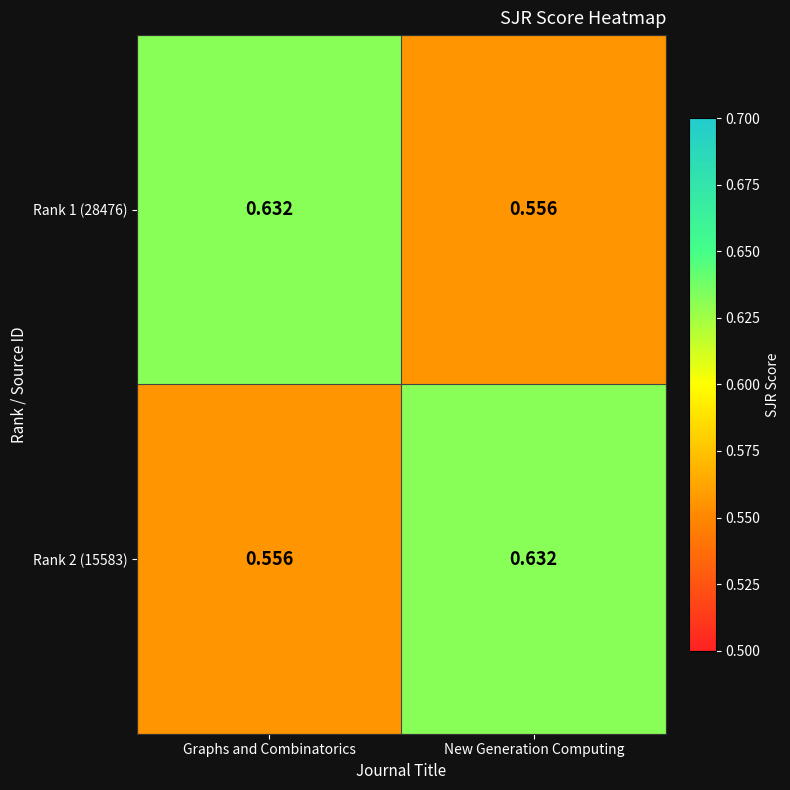

Rank the categories by Rank 1 (28476) value from lowest to highest.

New Generation Computing, Graphs and Combinatorics